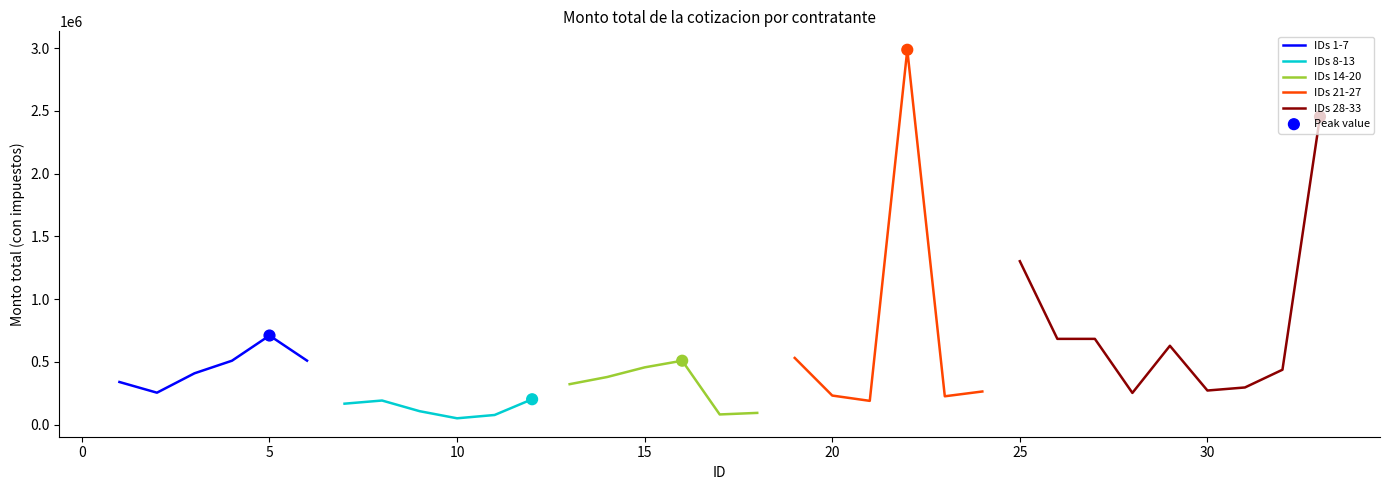

What is the ratio of the value at 27 to the value at 29?

1.1